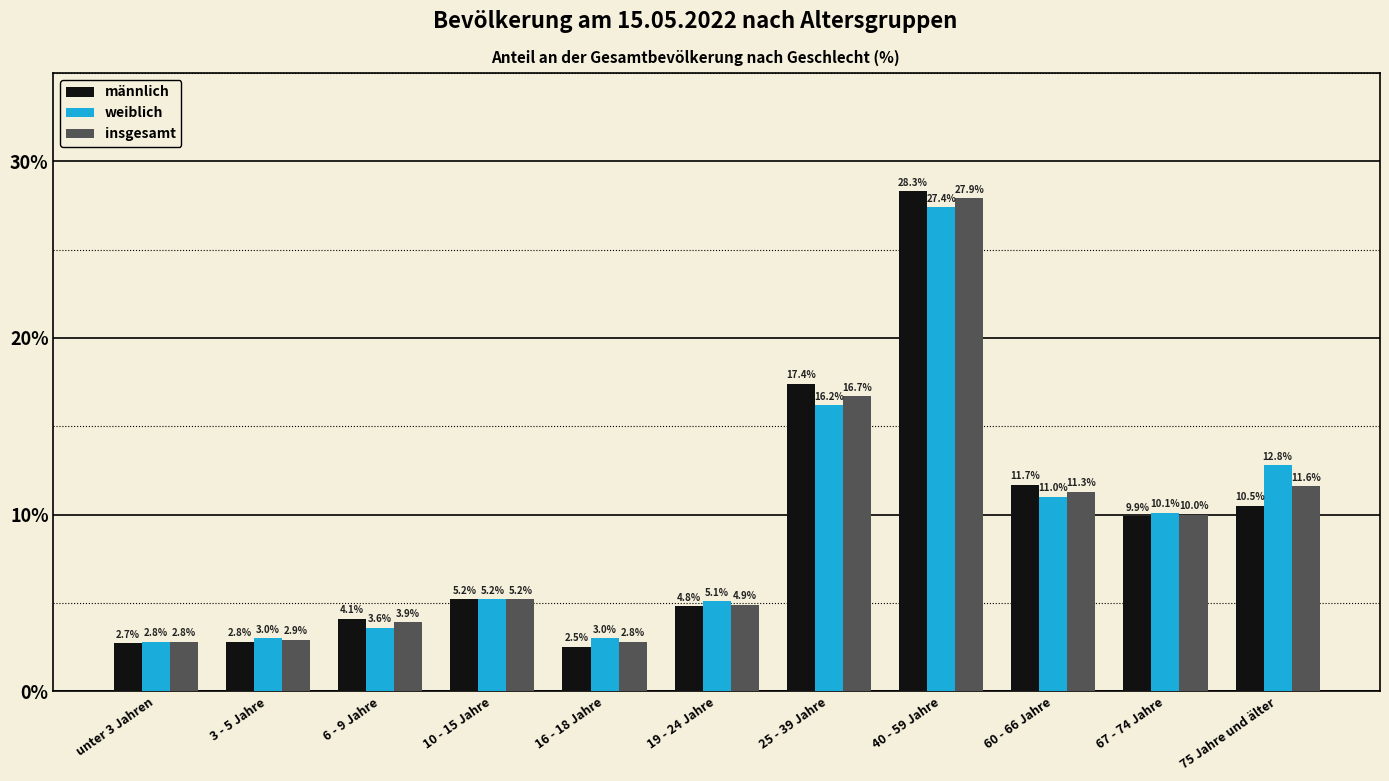

The value of weiblich at 19 - 24 Jahre is 5.1. True or false?

True